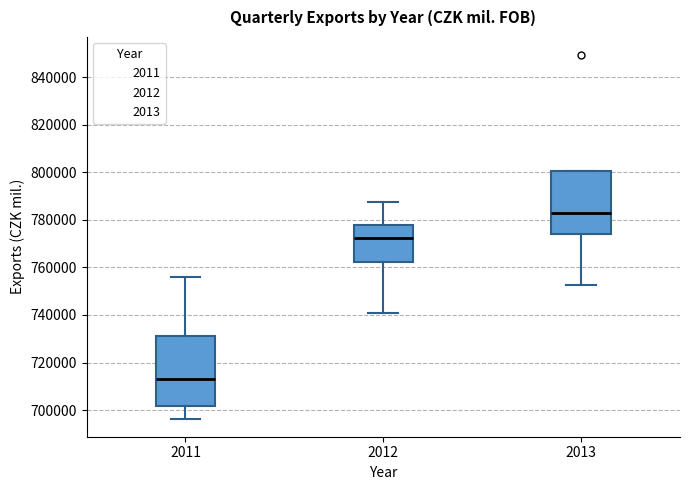

Reading left to right, transcribe this box plot: for each box, give where its median line is, the range the box spans, and where its two whiskers end, as read against the y-axis. The values are not printed on the chart, so give them approximately, as read against the axis.

2011: median 714000, box 702000 to 732000, whiskers 696000 to 756000
2012: median 772000, box 762000 to 778000, whiskers 740000 to 788000
2013: median 782000, box 774000 to 800000, whiskers 752000 to 800000